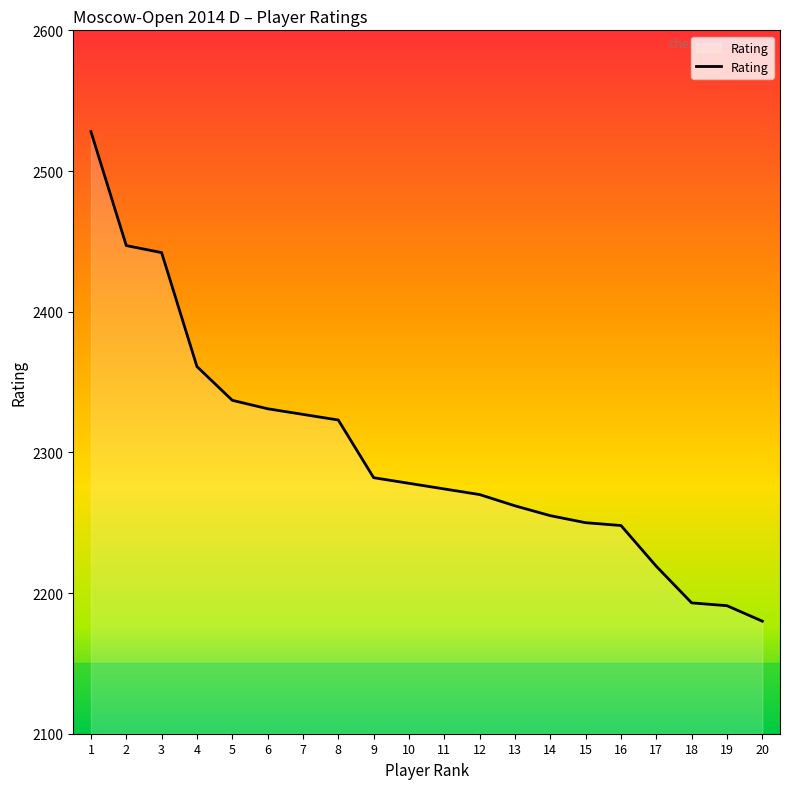

Read the value at 17, to the nearest 50.

2200